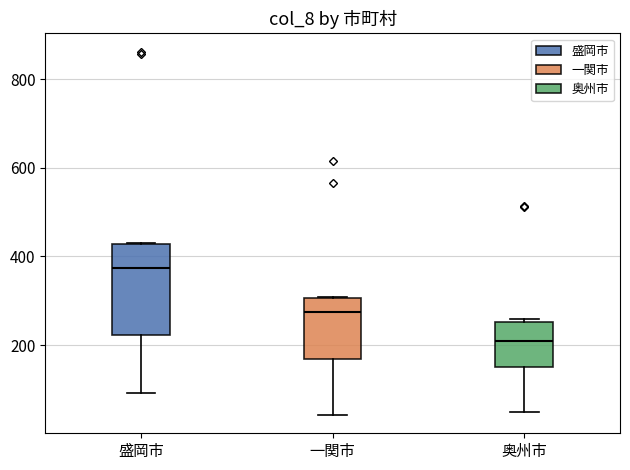

Where is the upper edge of the box for 一関市 on the y-axis? The values are not printed on the chart, so give them approximately, as read against the axis.

300